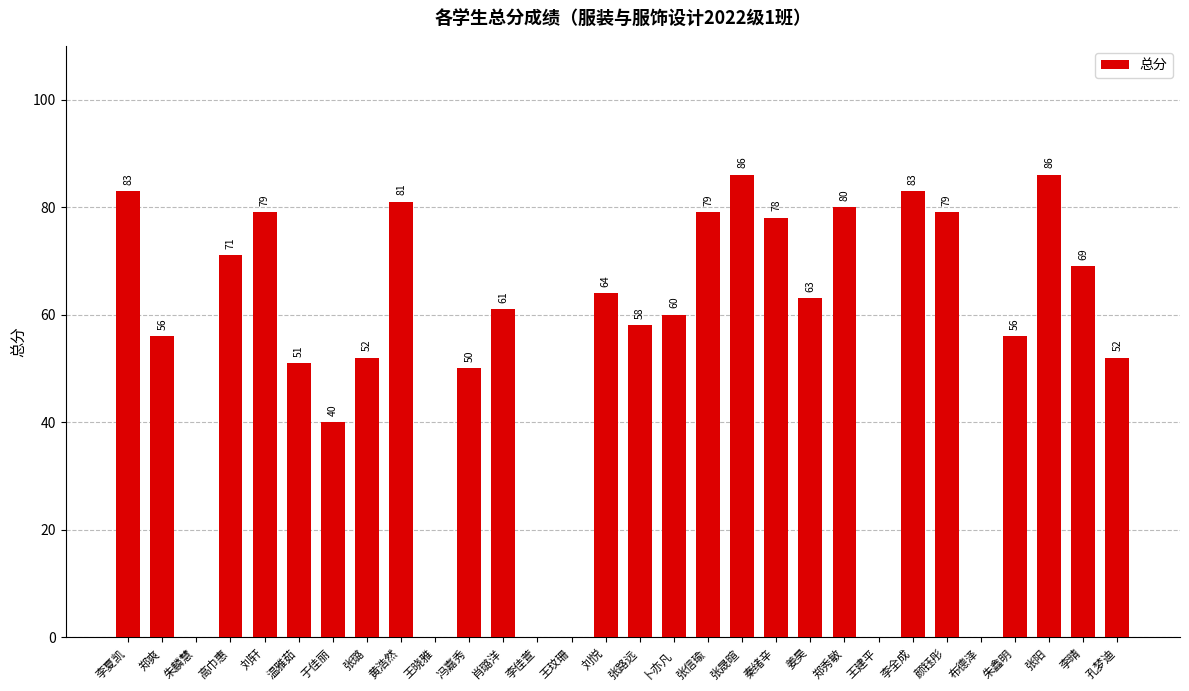

How many positive values are there?

24